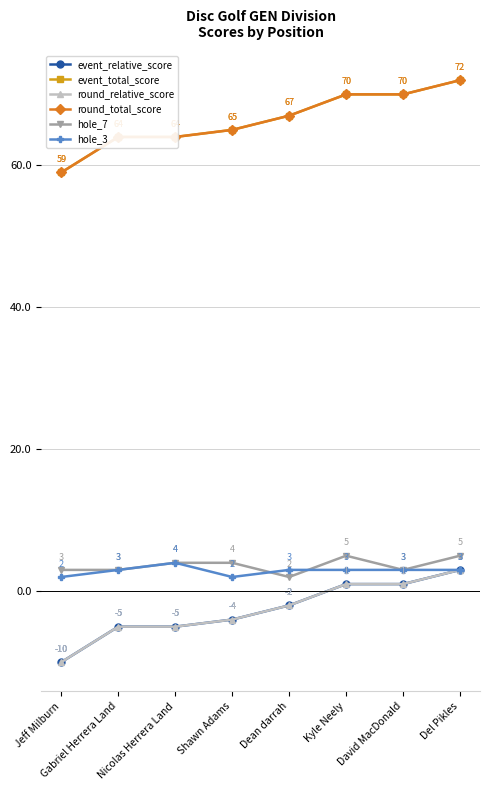

Does the chart have visible grid lines?

Yes